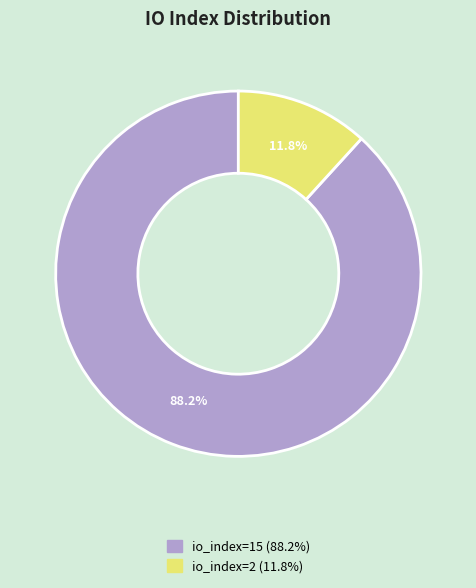

Is there a majority slice in this chart?

Yes